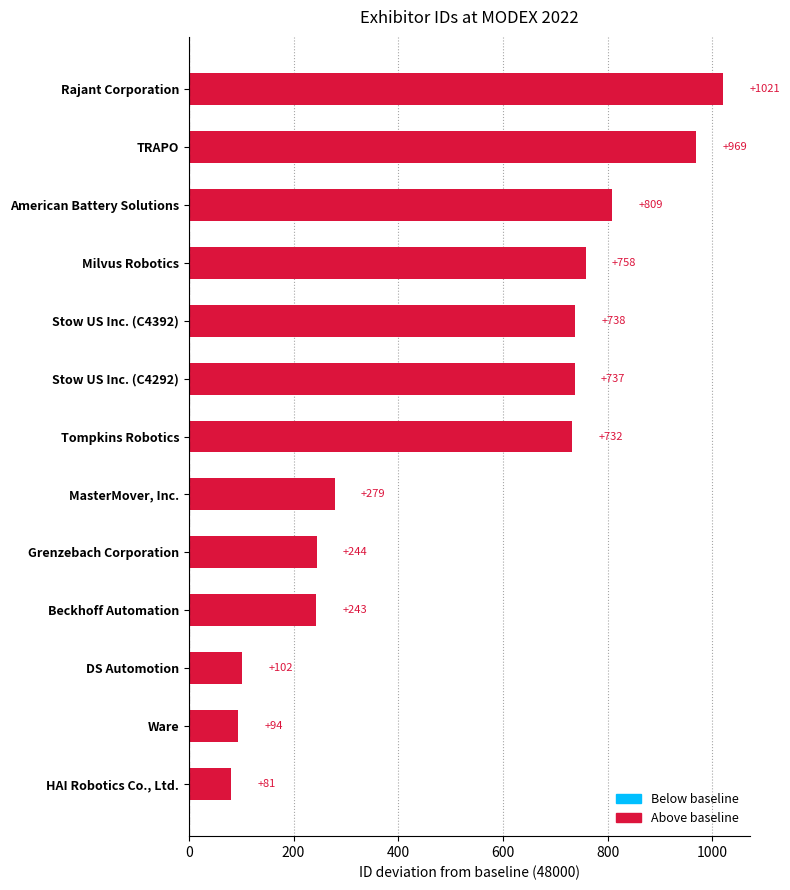

The chart shows a value of 809 at American Battery Solutions. True or false?

True